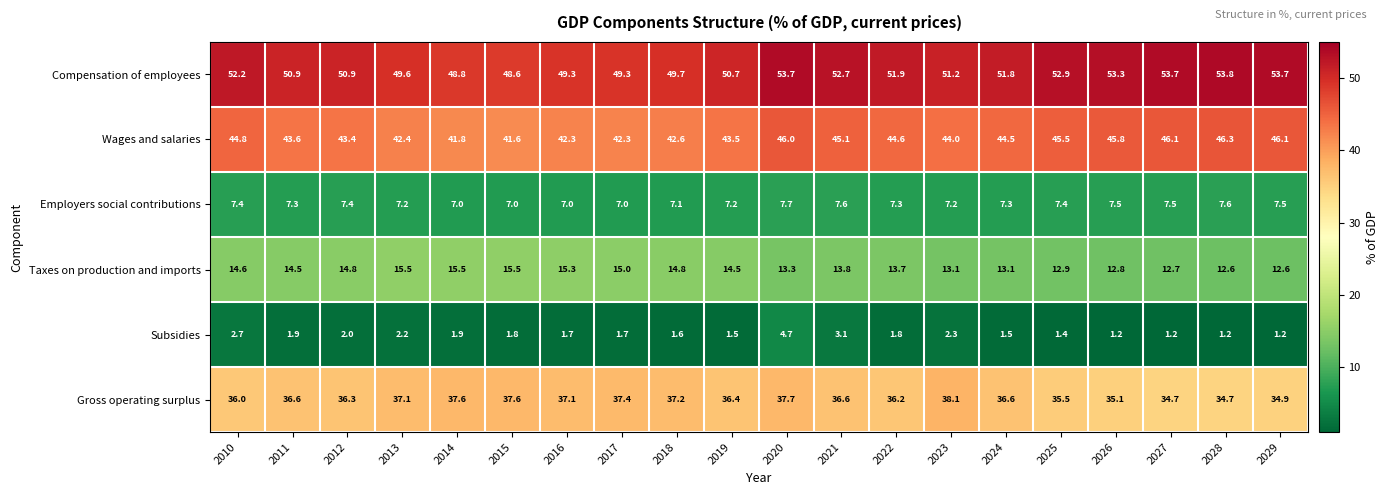

At which category is the sum across all series the highest?

2020